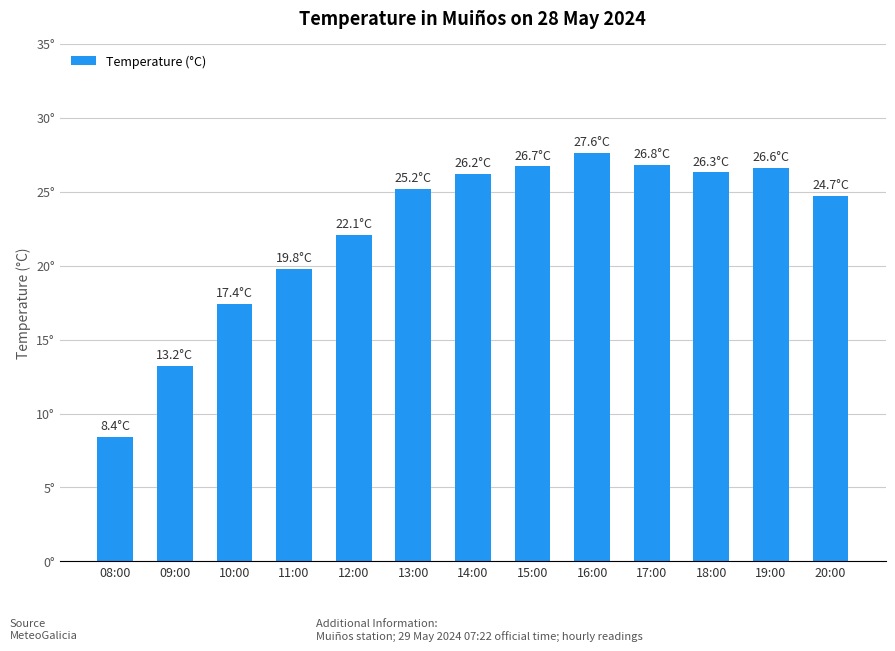

Does the chart contain any negative values?

No